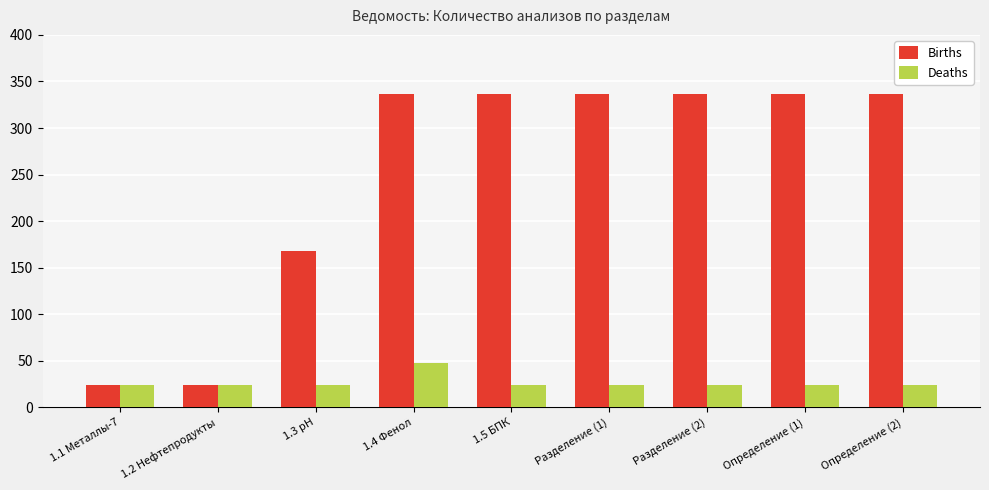

What is the total value across all series at 1.3 рН?

192